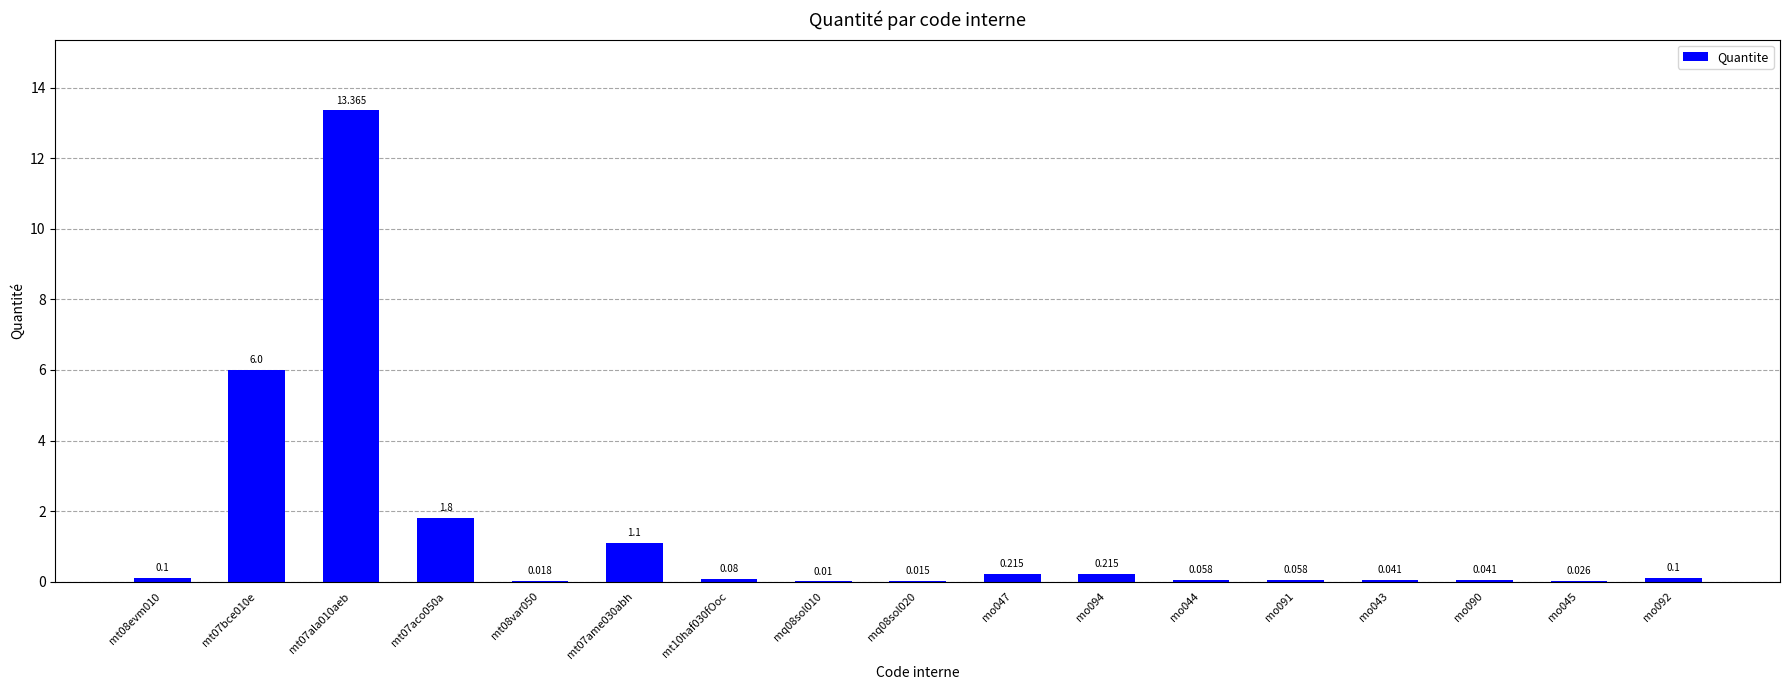

What is the greatest value displayed?

13.4